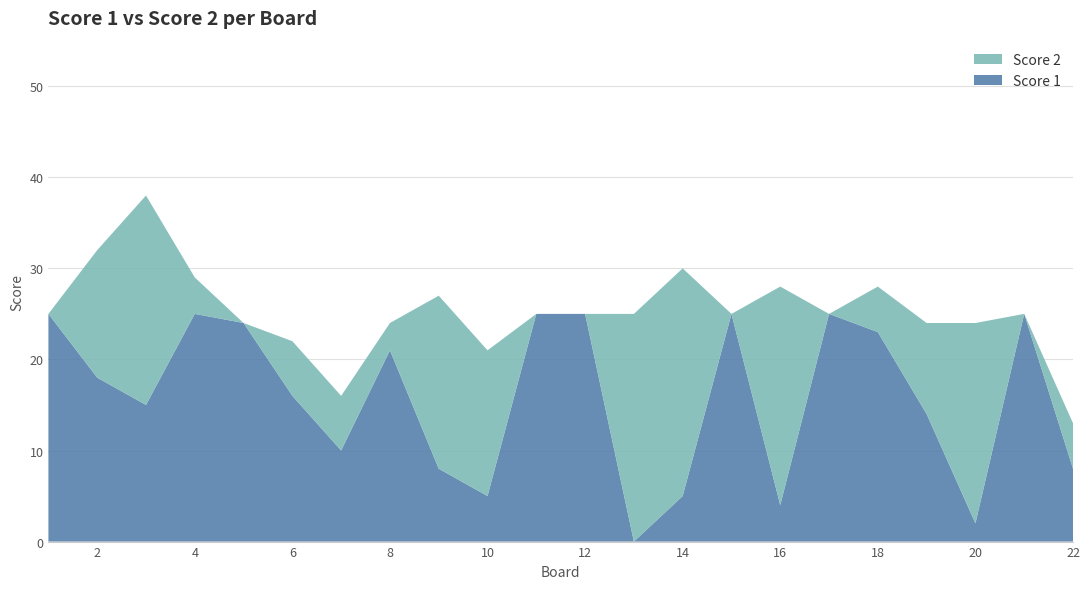

Reading left to right, transcribe all the data shown in this chart.

Score 1: 25	18	15	25	24	16	10	21	8	5	25	25	0	5	25	4	25	23	14	2	25	8
Score 2: 0	14	23	4	0	6	6	3	19	16	0	0	25	25	0	24	0	5	10	22	0	5